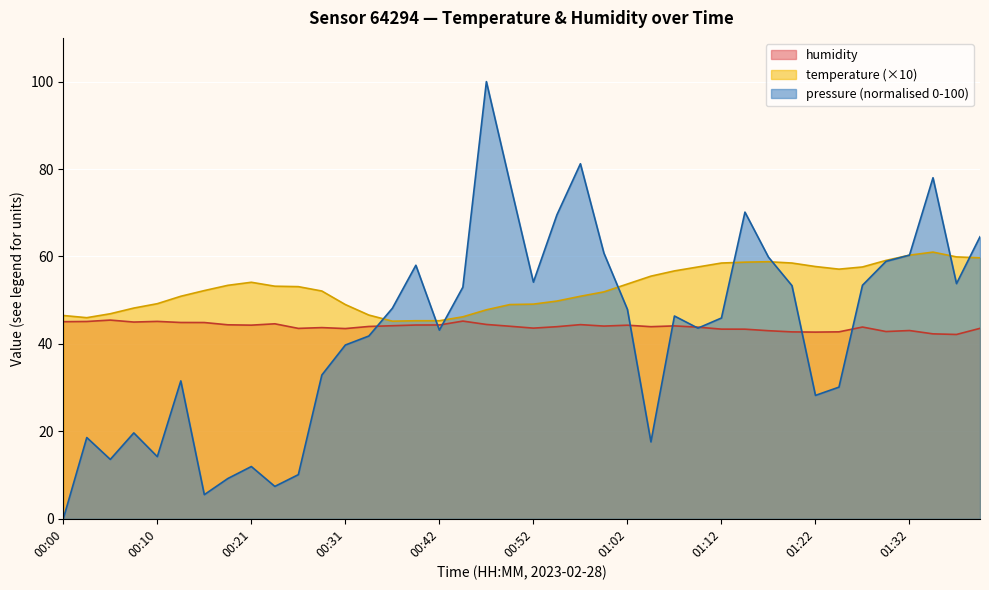

Count the number of categories in the chart.

40